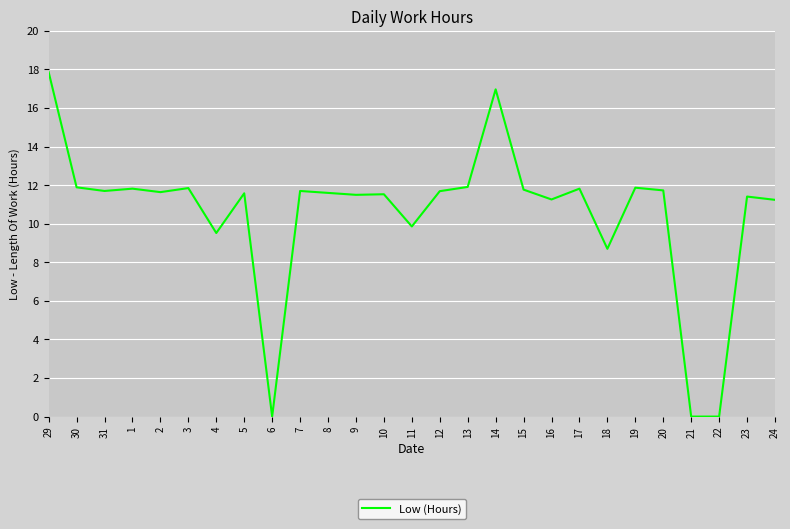

Where does the data first go above 11?

29